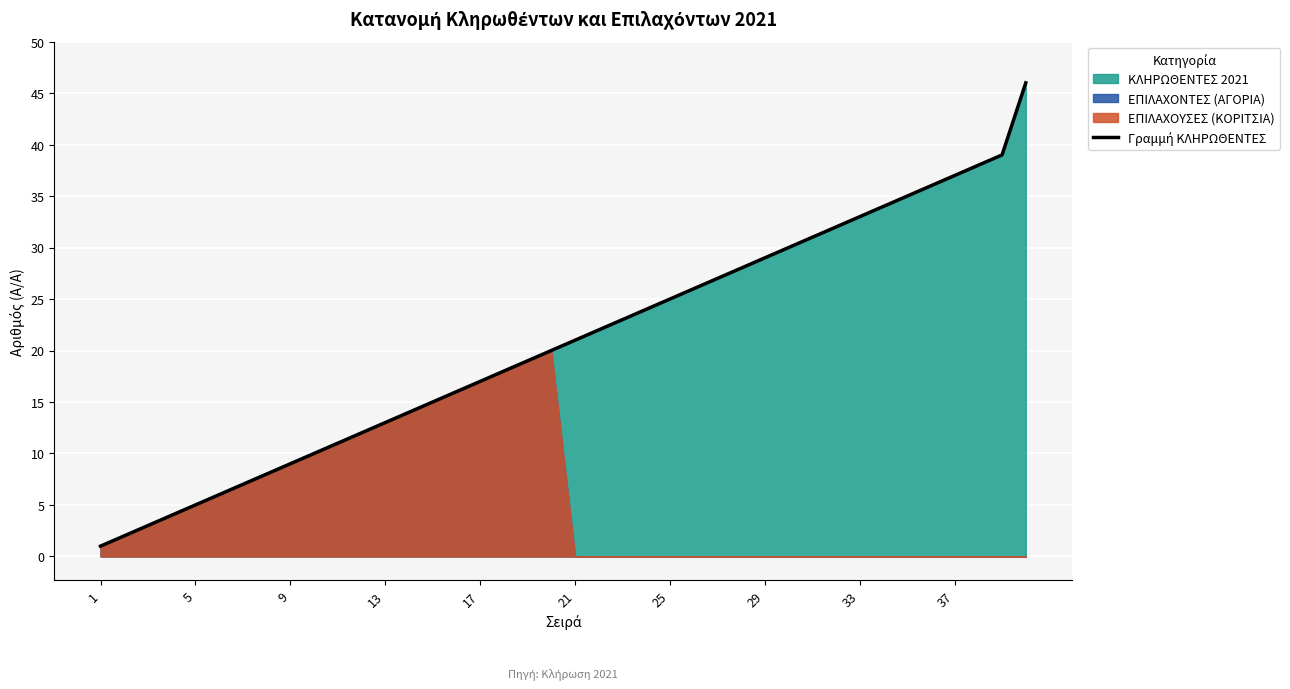

What is the difference between the maximum and minimum values?

45